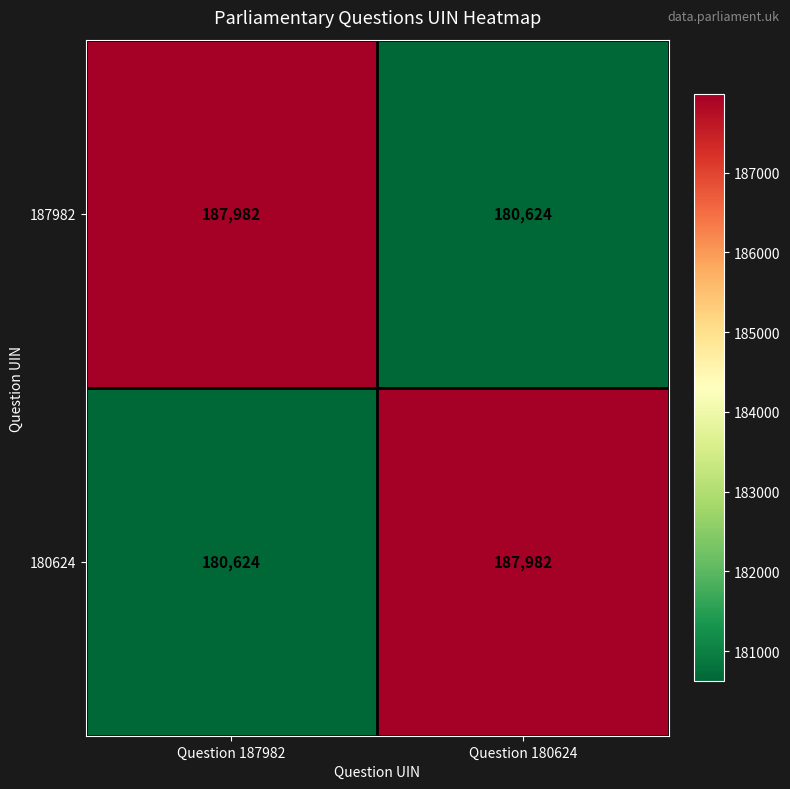

What is the greatest value displayed?

187982